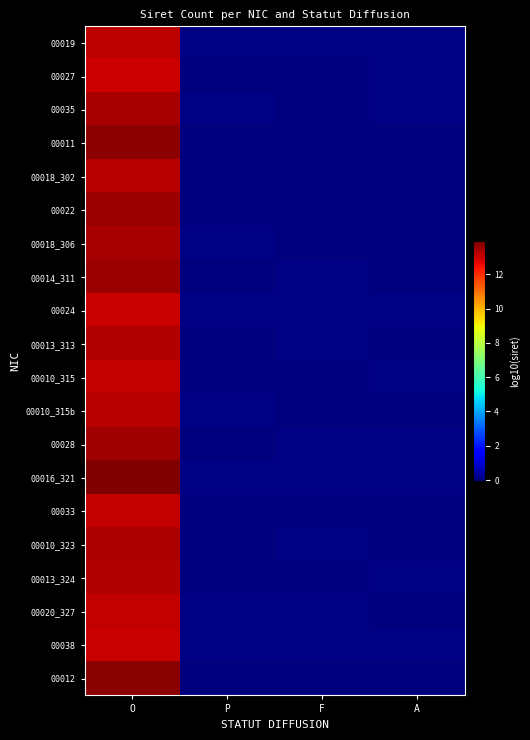

How many data points does each series have?

4